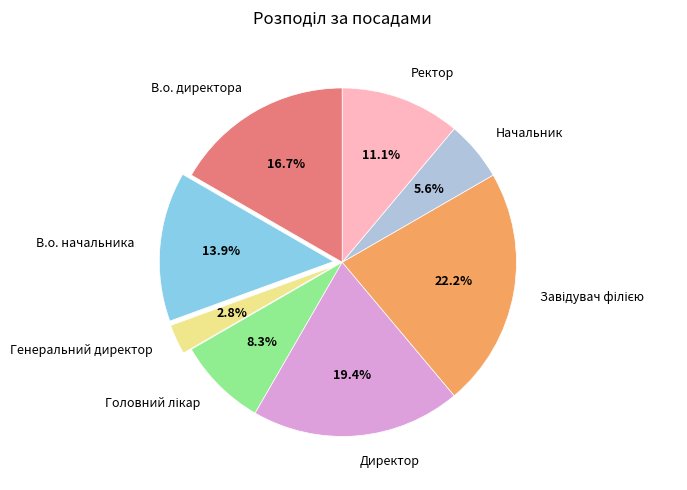

What is the ratio of the value at В.о. директора to the value at Ректор?

1.5